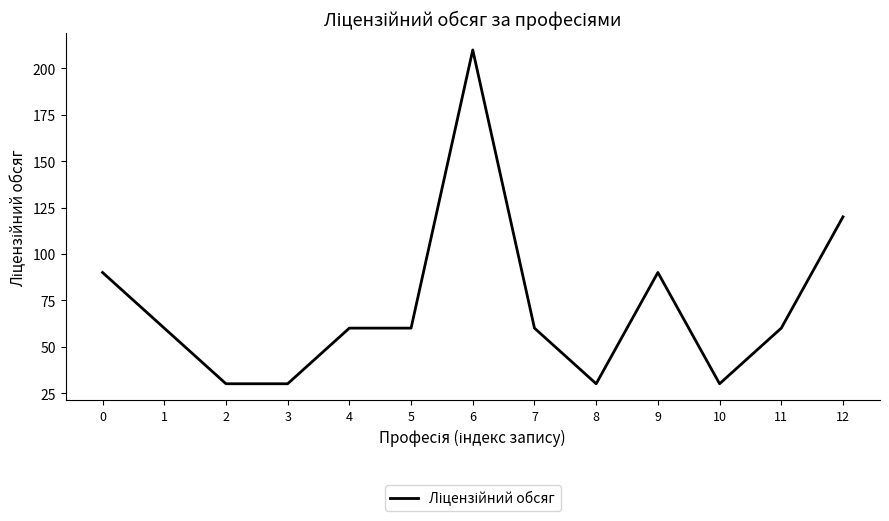

What value does the data have at 8?

30